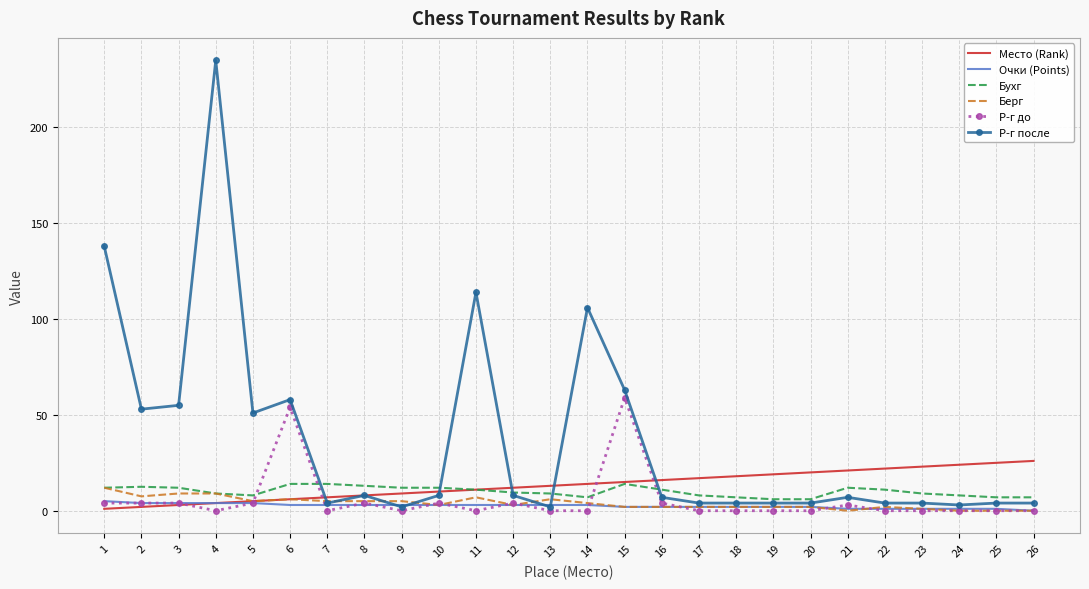

Which series has the largest total across all categories?

Р-г после